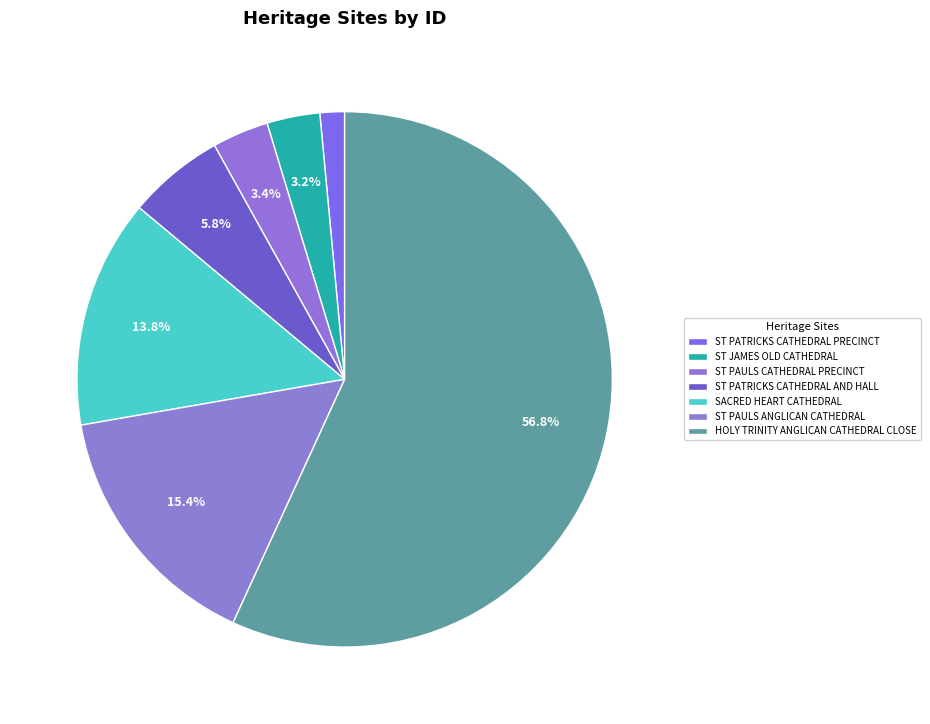

Is there any slice that represents more than half of the pie?

Yes